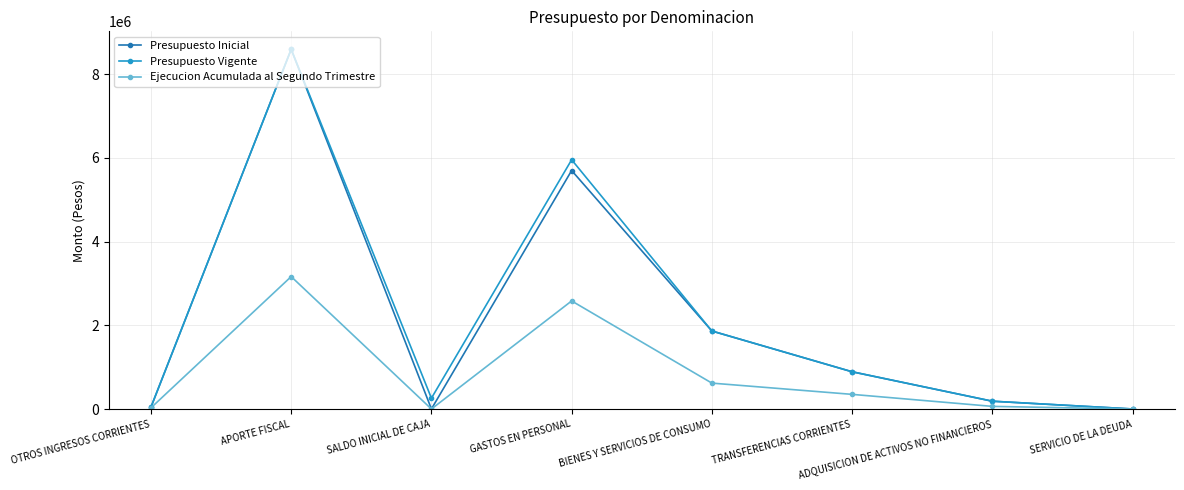

At which label does Presupuesto Inicial first exceed 889402?

APORTE FISCAL